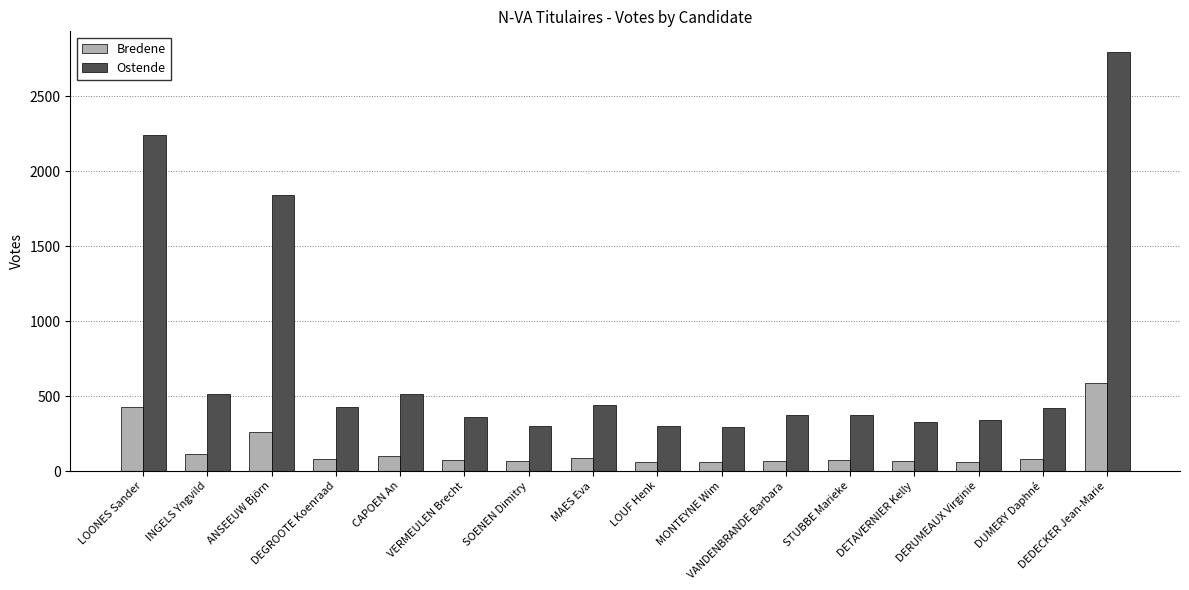

What is the average value of the Bredene series?

142